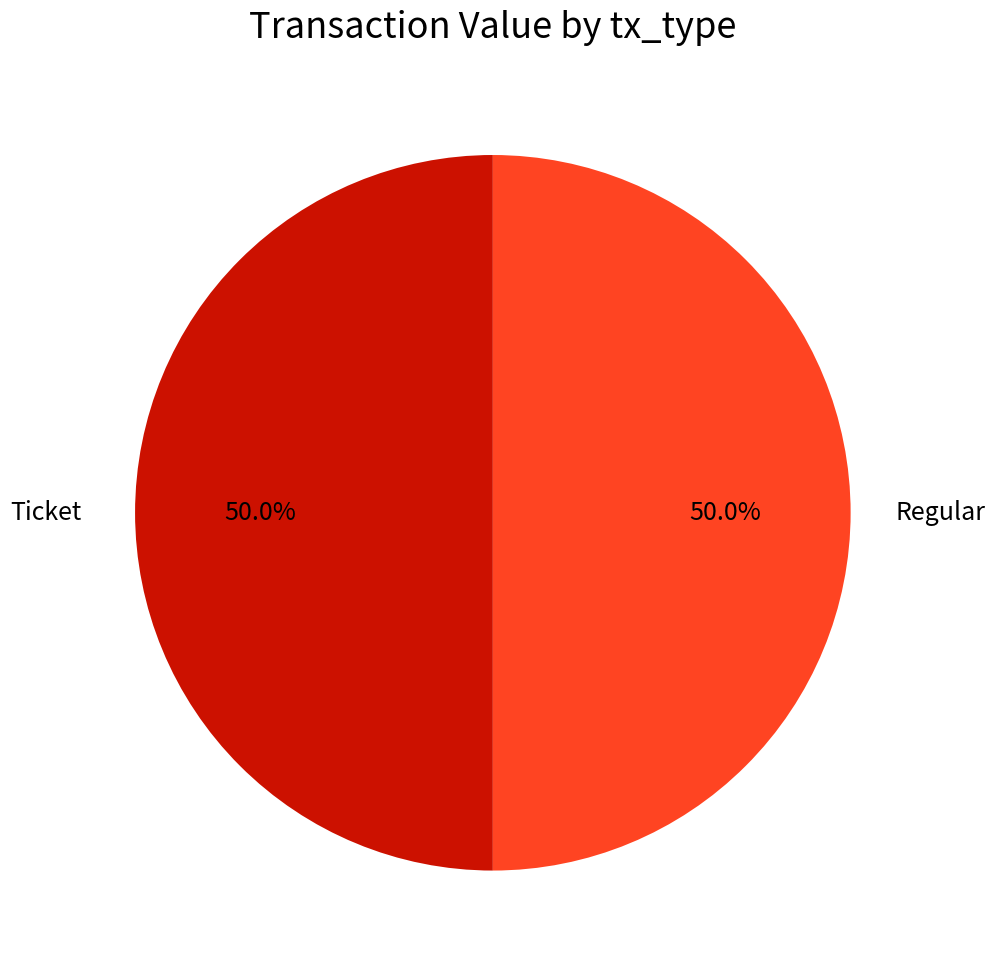

Do Ticket and Regular together represent more than half of the pie?

Yes